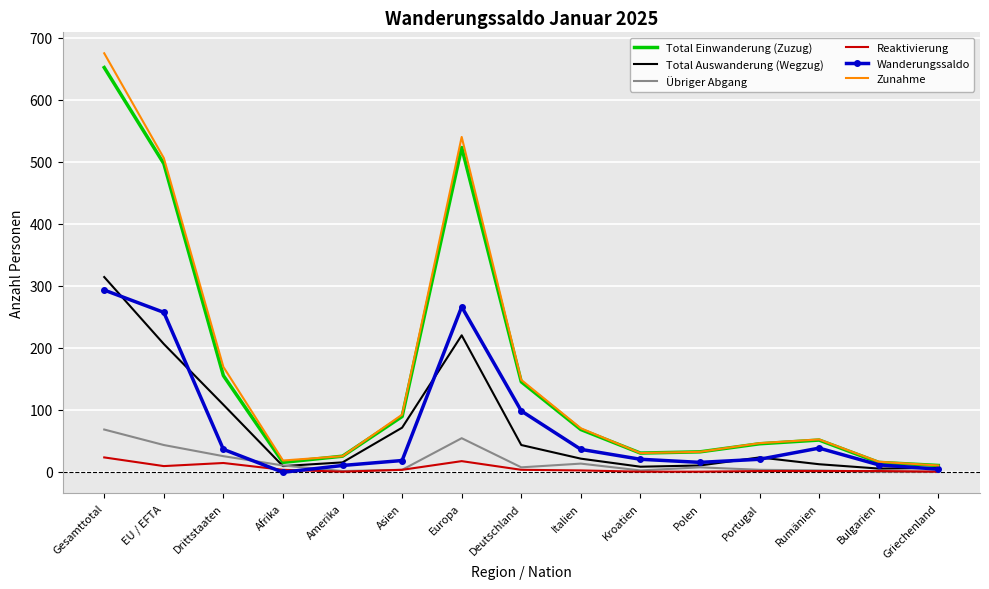

Which series changed the most between EU / EFTA and Amerika?

Zunahme